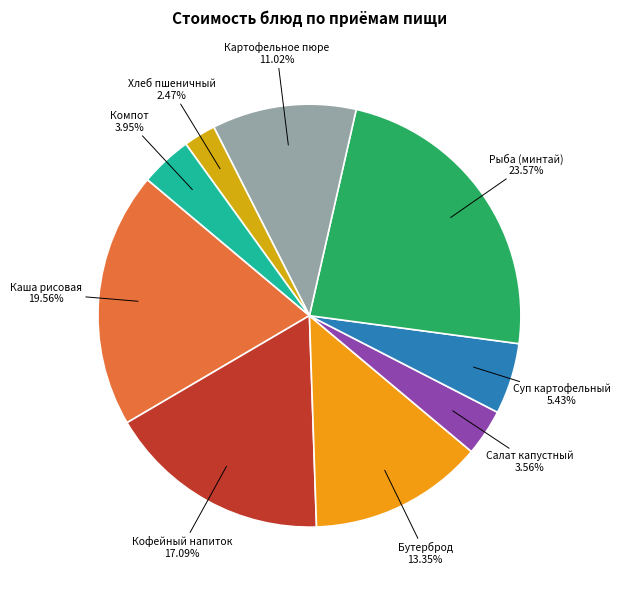

Which category has the smallest portion of the pie?

Хлеб пшеничный